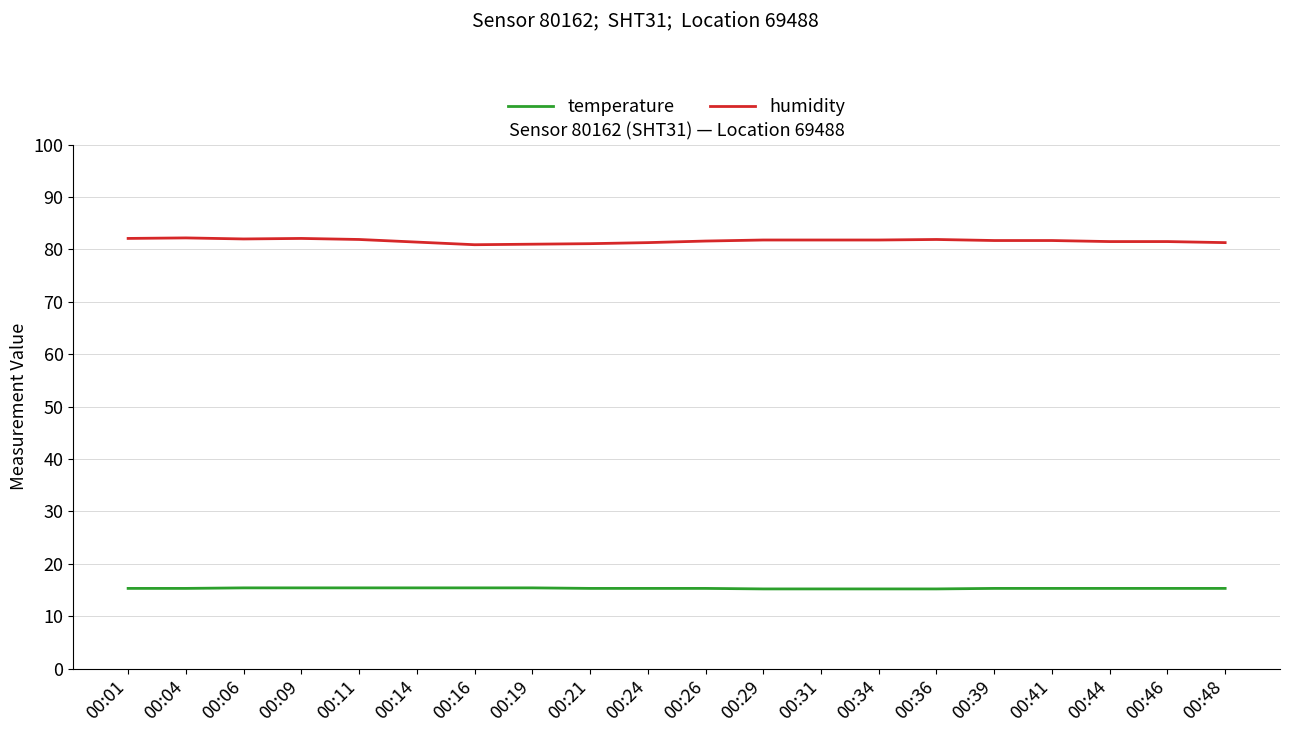

What is the smallest value displayed?

15.2